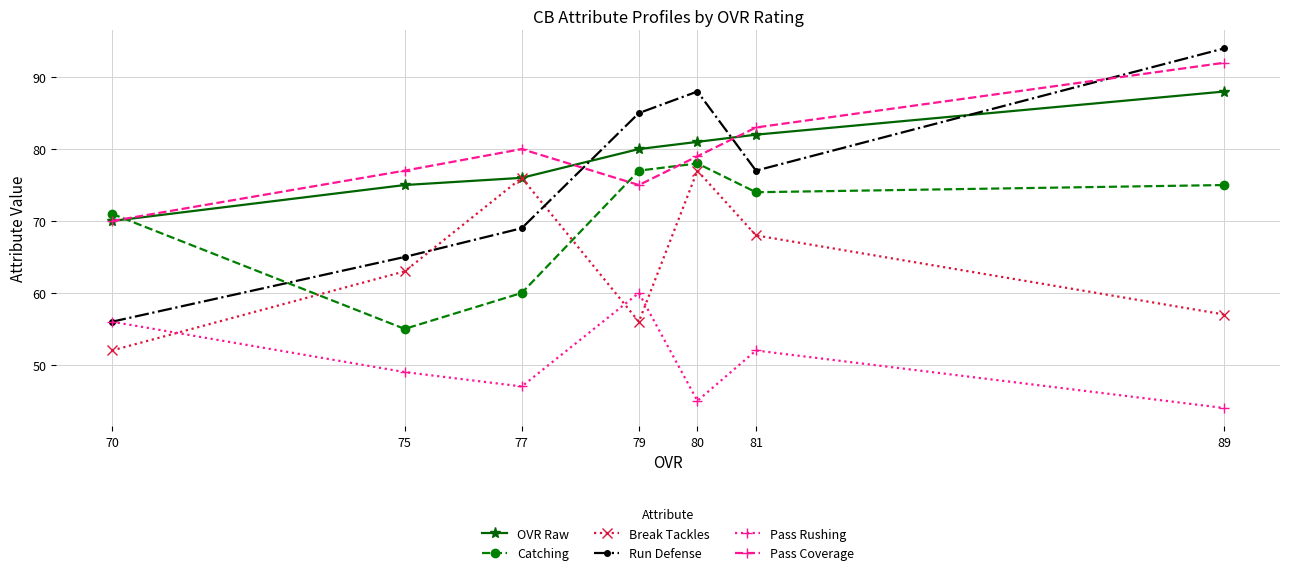

True or false: Pass Coverage has more than 0 points higher than both neighbors.

True